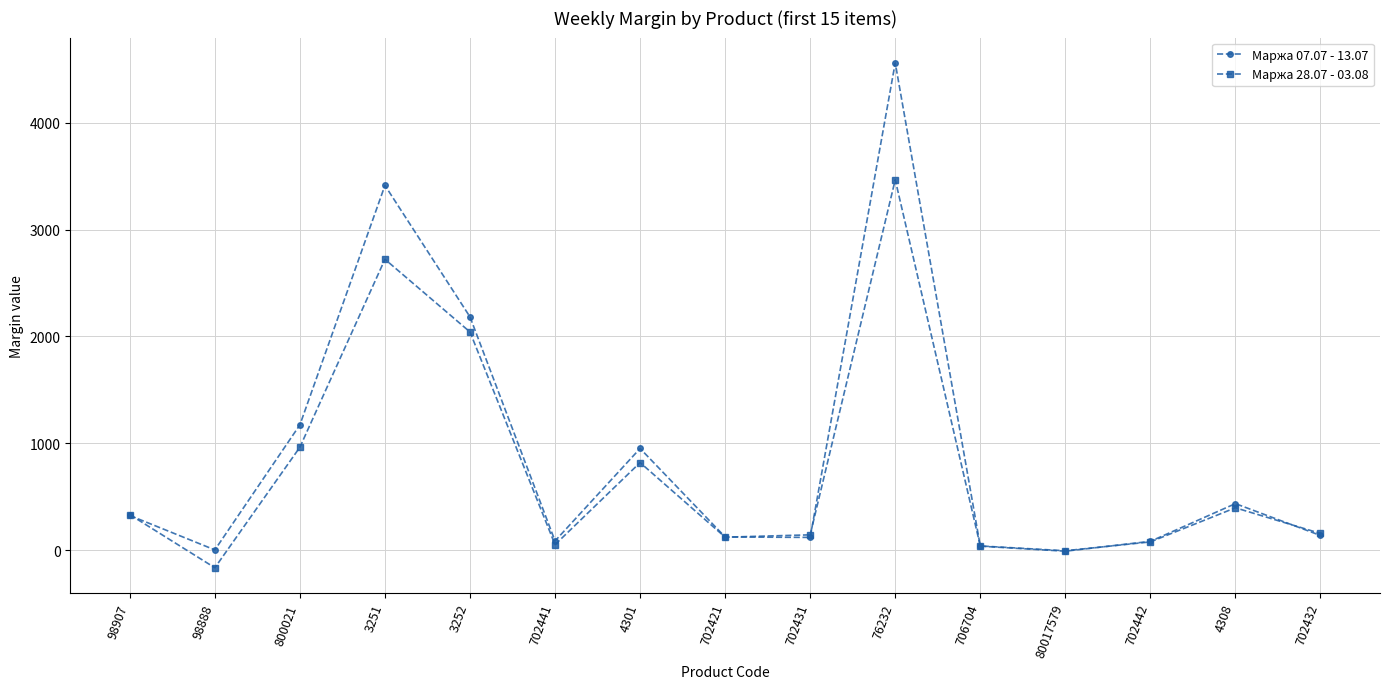

How many interior local valleys does the Маржа 07.07 - 13.07 series have?

4